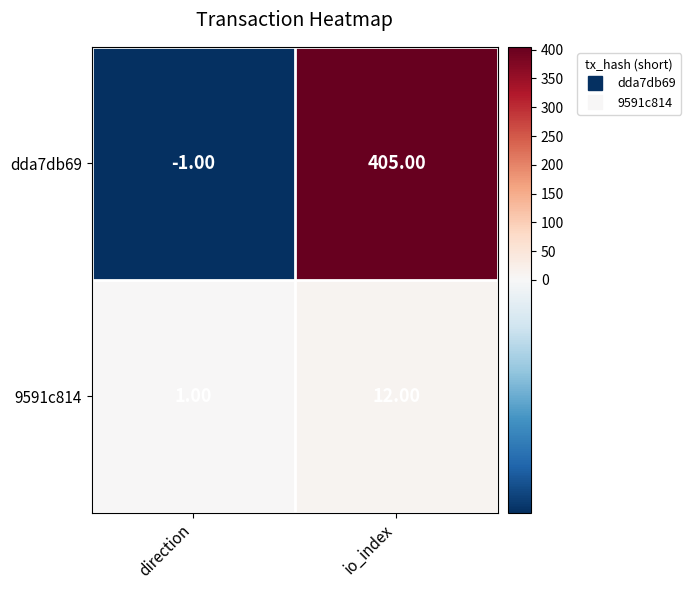

At how many categories does at least one series exceed 290?

1